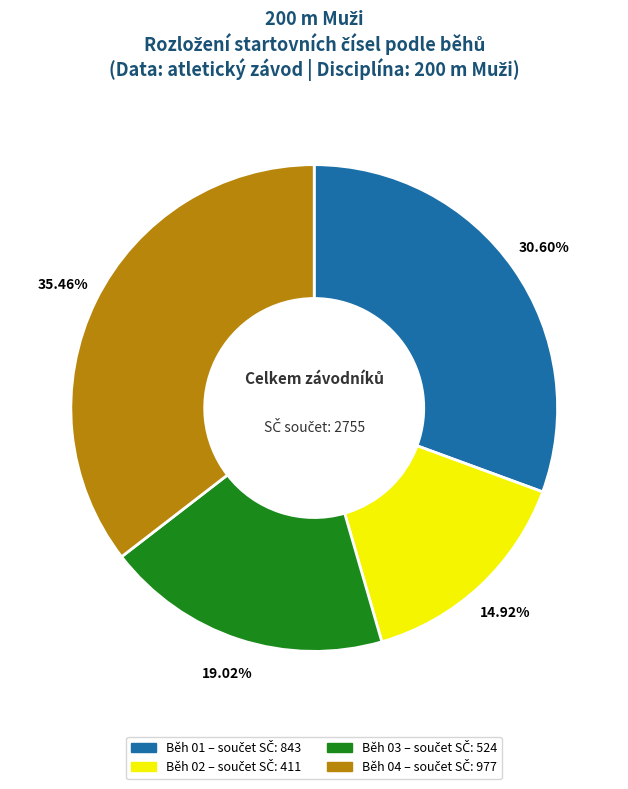

What is the largest slice in the pie chart?

Běh 04